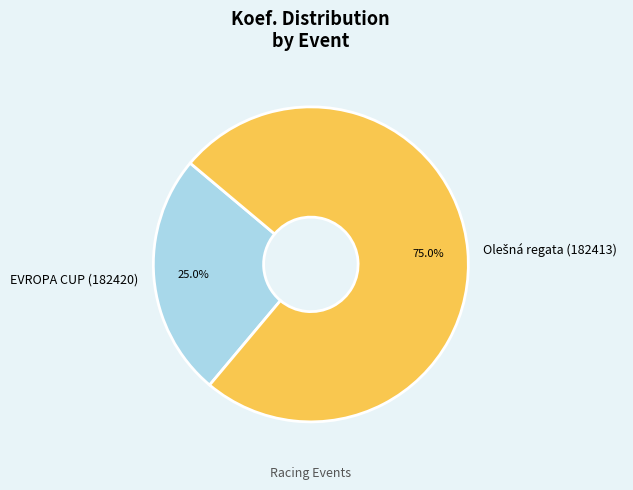

What is the smallest slice in the pie chart?

EVROPA CUP (182420)